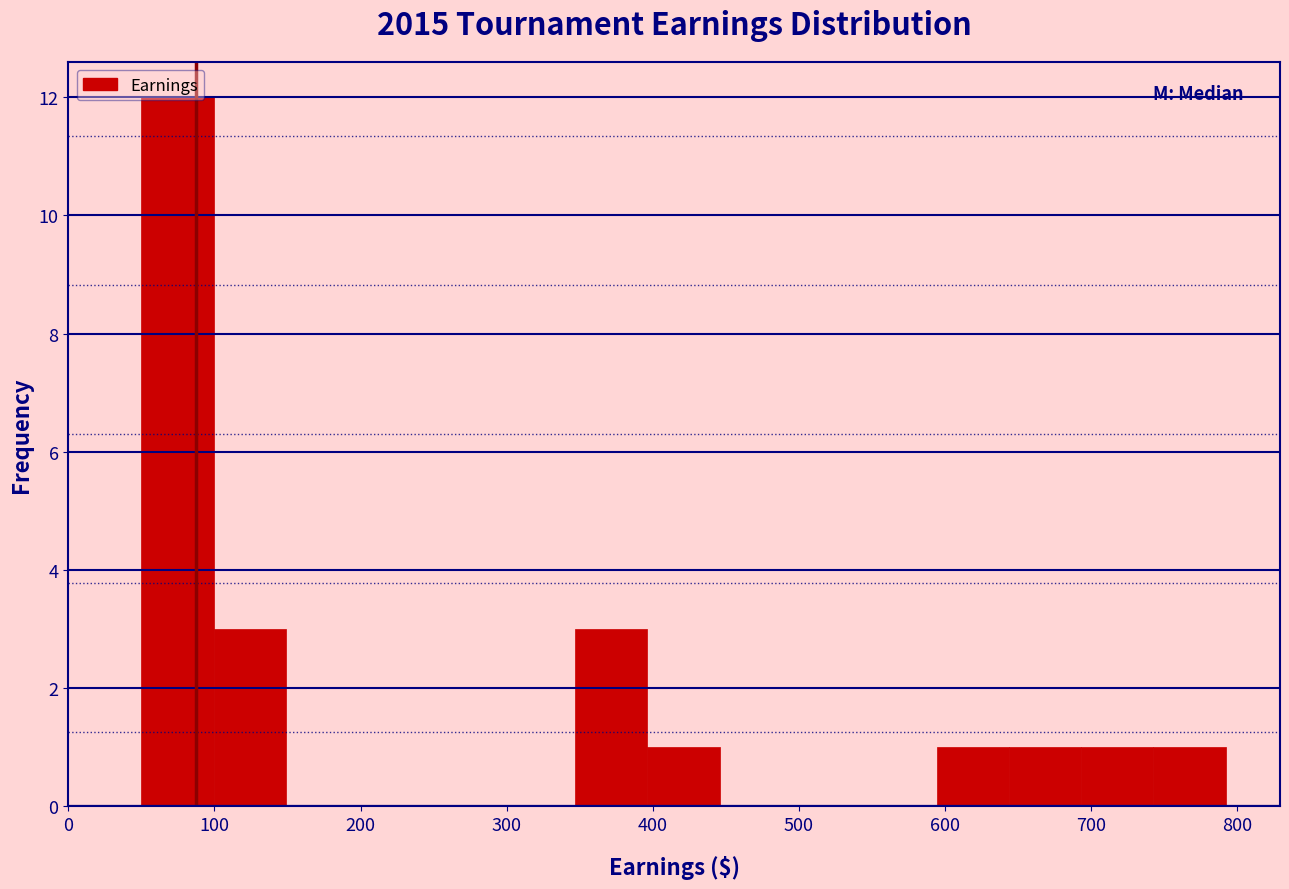

Over which range of the x-axis is the bar tallest?

50 to 100